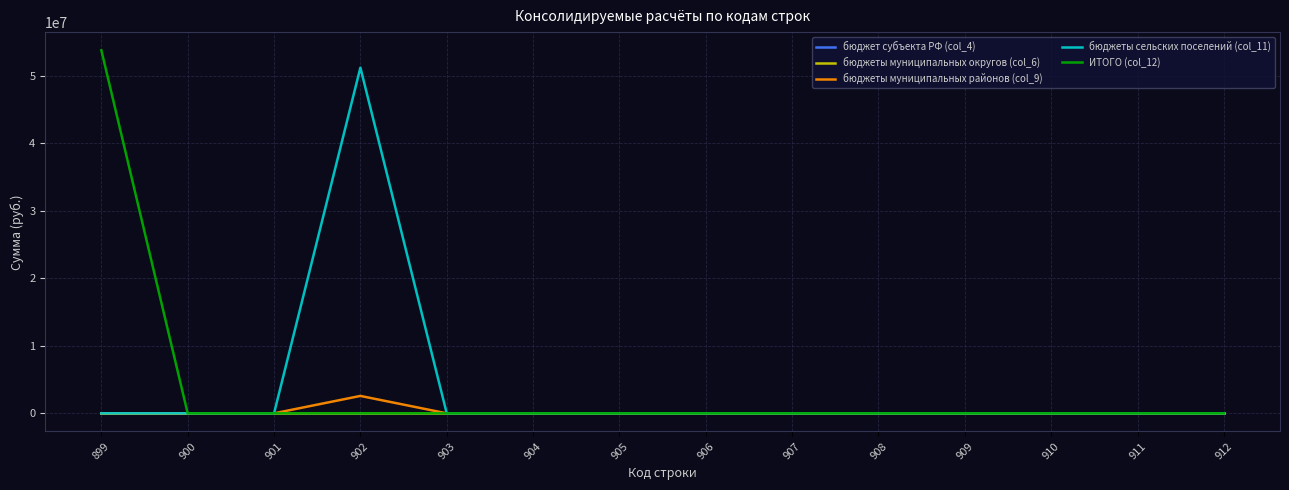

Reading left to right, extract all data points from this chart.

бюджет субъекта РФ (col_4): 0.0	0.0	0.0	0.0	0.0	0.0	0.0	0.0	0.0	0.0	0.0	0.0	0.0	0.0
бюджеты муниципальных округов (col_6): 0.0	0.0	0.0	0.0	0.0	0.0	0.0	0.0	0.0	0.0	0.0	0.0	0.0	0.0
бюджеты муниципальных районов (col_9): 0.0	0.0	0.0	2576373.5	0.0	0.0	0.0	0.0	0.0	0.0	0.0	0.0	0.0	0.0
бюджеты сельских поселений (col_11): 0.0	0.0	0.0	51166551.8	0.0	0.0	0.0	0.0	0.0	0.0	0.0	0.0	0.0	0.0
ИТОГО (col_12): 53742925.3	0.0	0.0	0.0	0.0	0.0	0.0	0.0	0.0	0.0	0.0	0.0	0.0	0.0